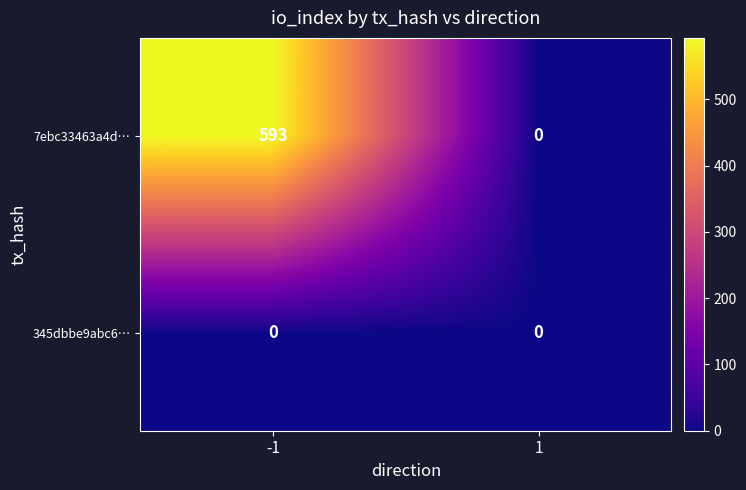

What is the difference between the 7ebc33463a4d… values at 1 and -1?

593